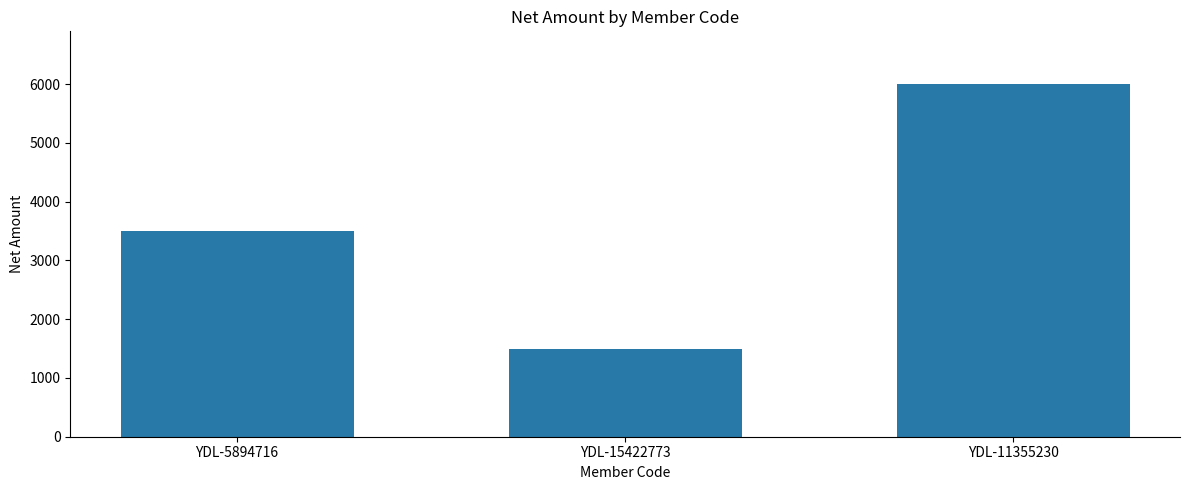

What is the smallest value displayed?

1500